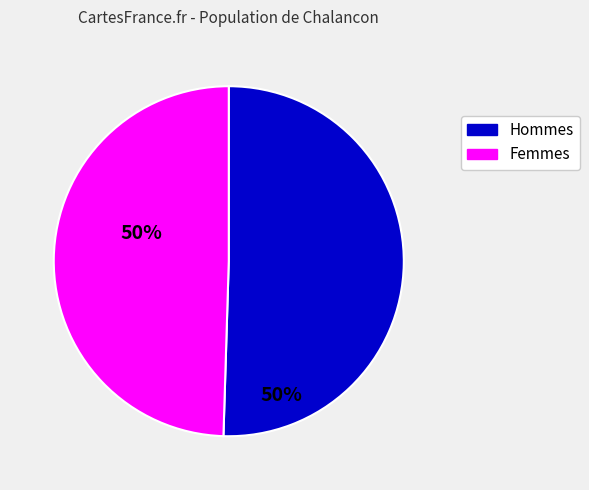

Does any single category account for the majority?

Yes